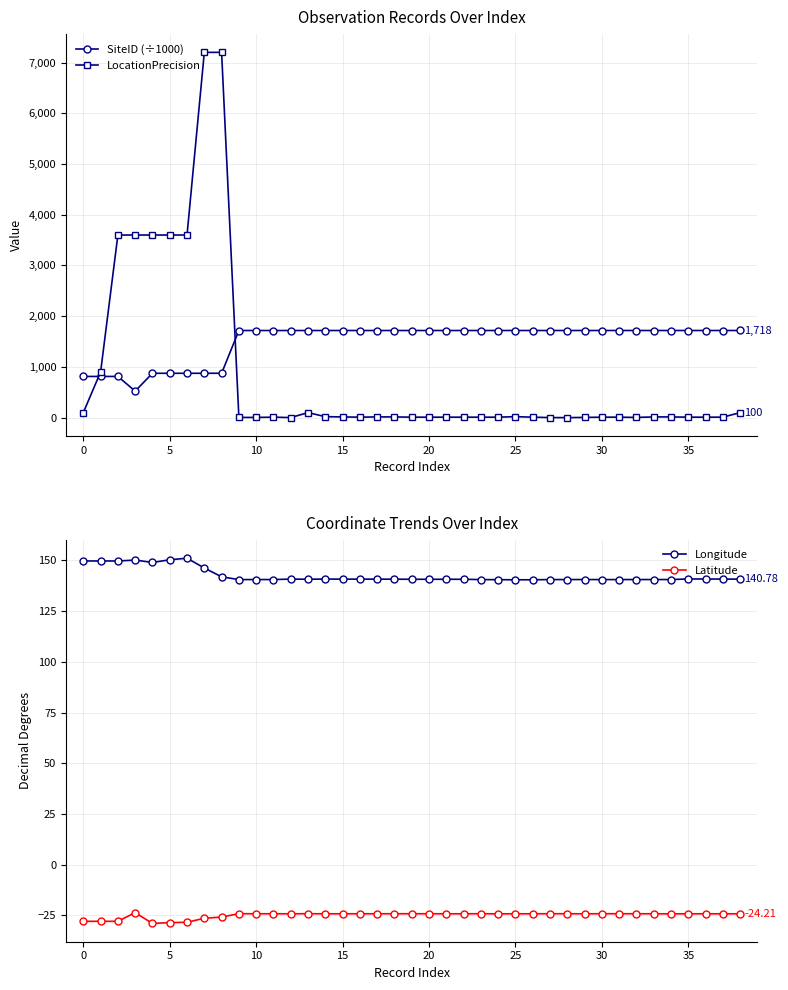

True or false: Longitude and Latitude intersect in this chart.

False